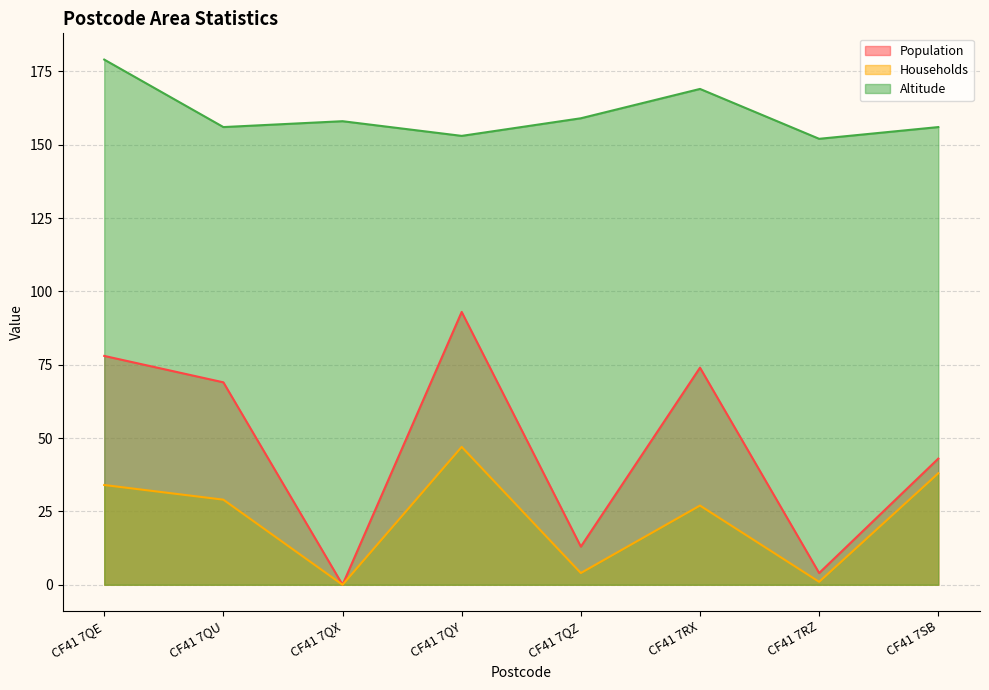

Where is the first local maximum for Households?

CF41 7QY